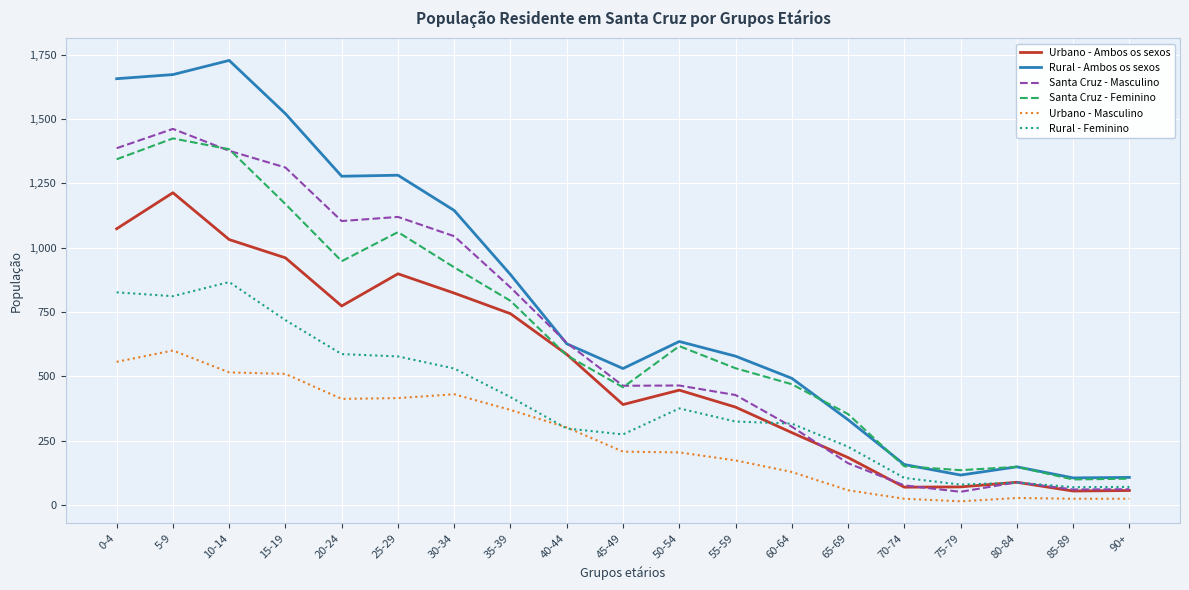

What is the difference between the second highest and second lowest values in the Rural - Feminino series?

756